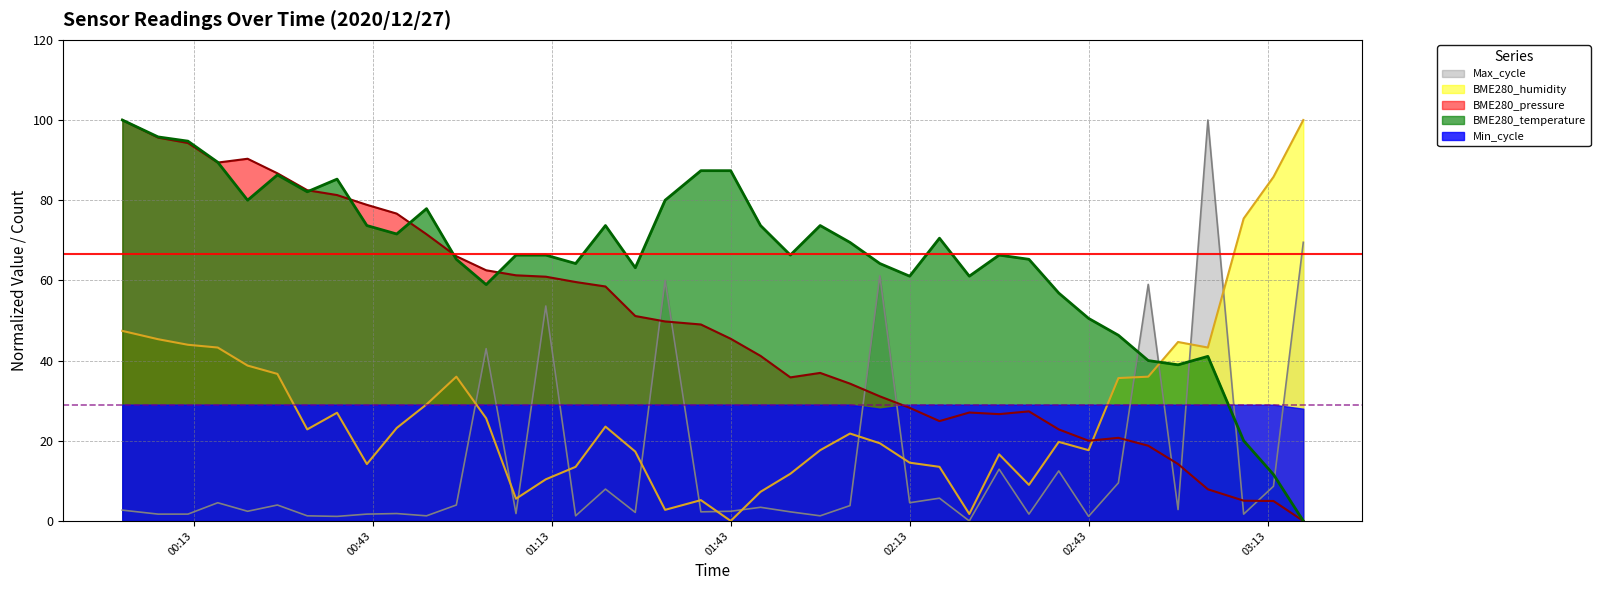

Which series has the largest range (max minus min)?

BME280_pressure